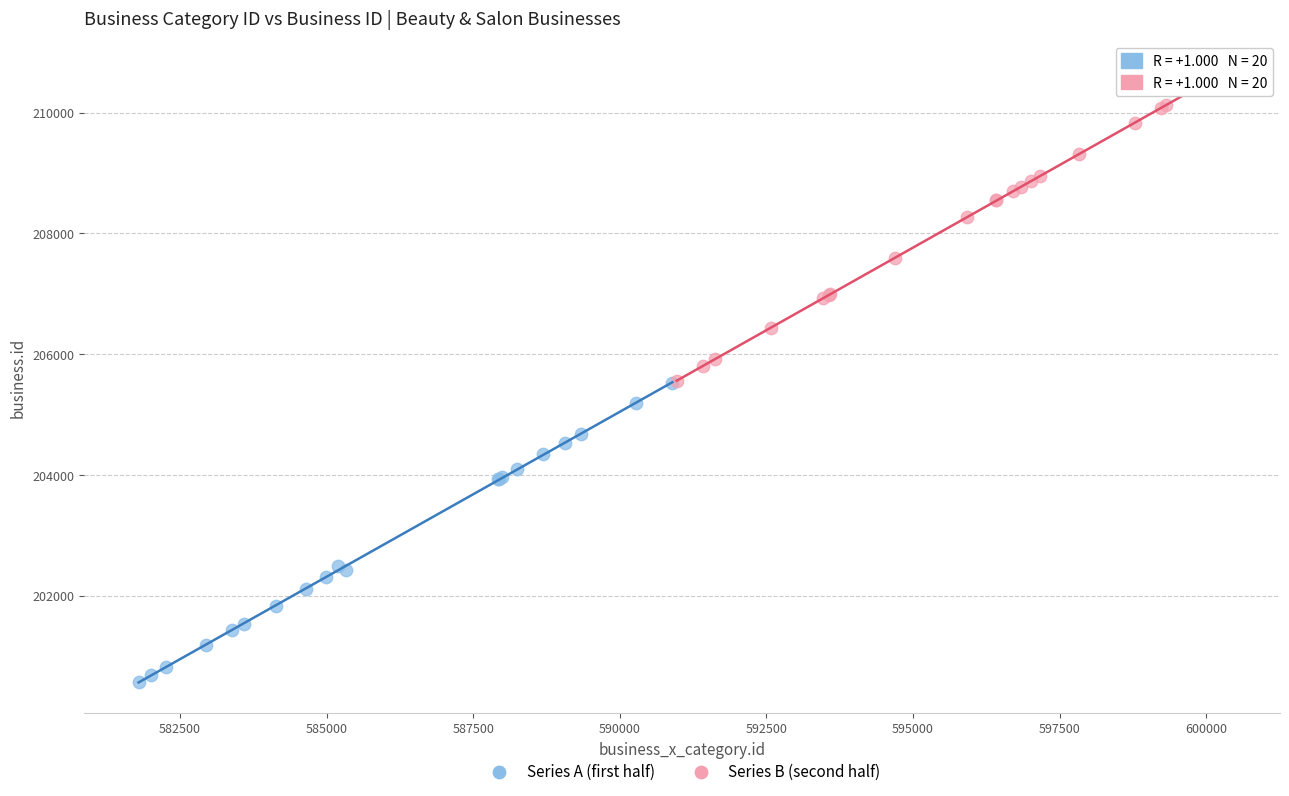

What are all the series names shown in the legend?

Series A (first half), Series B (second half)